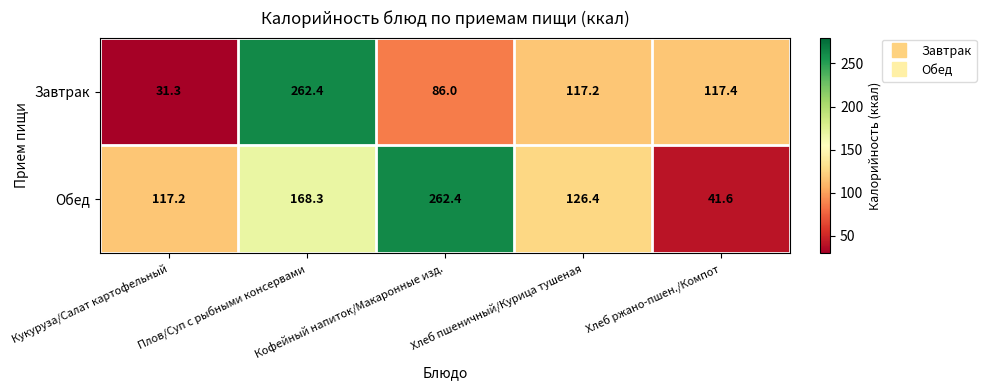

What is the greatest value displayed?

262.4